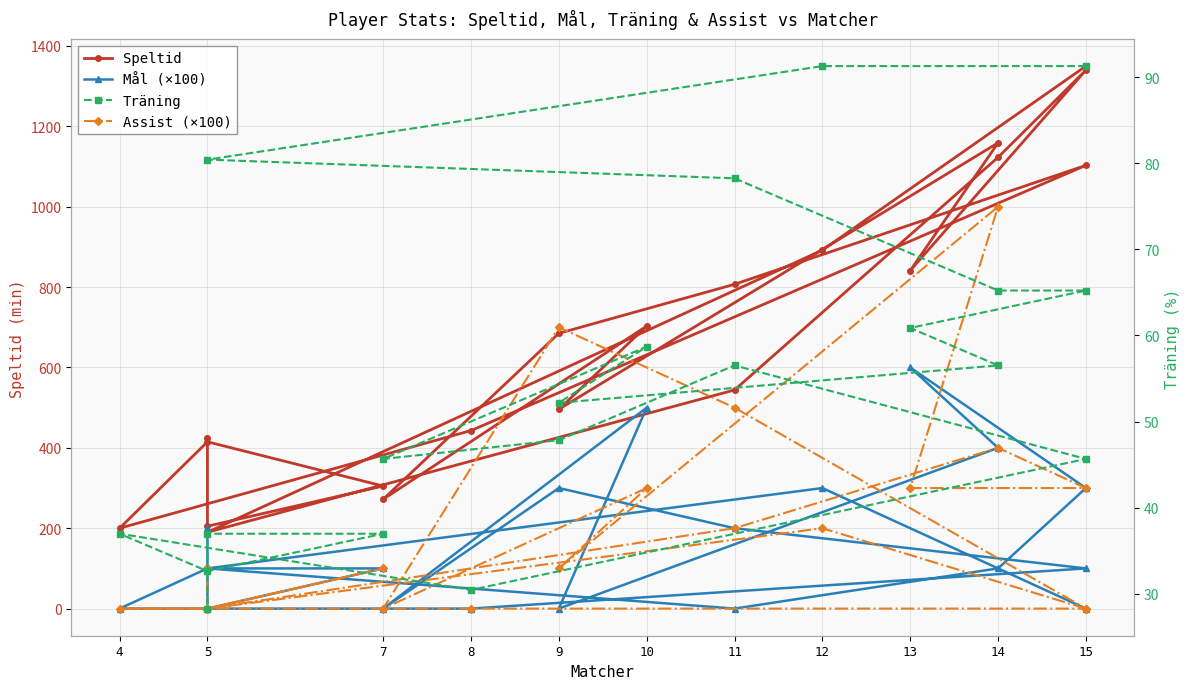

What is the maximum value for Speltid?

1350.0